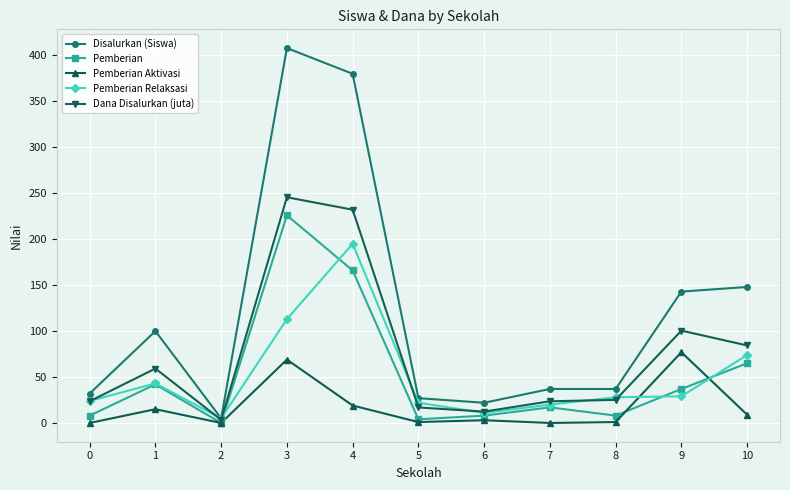

At which category is the sum across all series the highest?

3